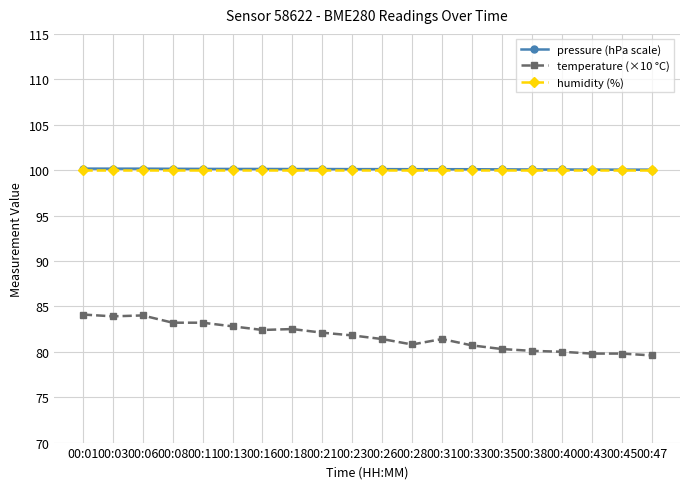

What is the lowest value of the temperature (×10 °C) series?

79.6